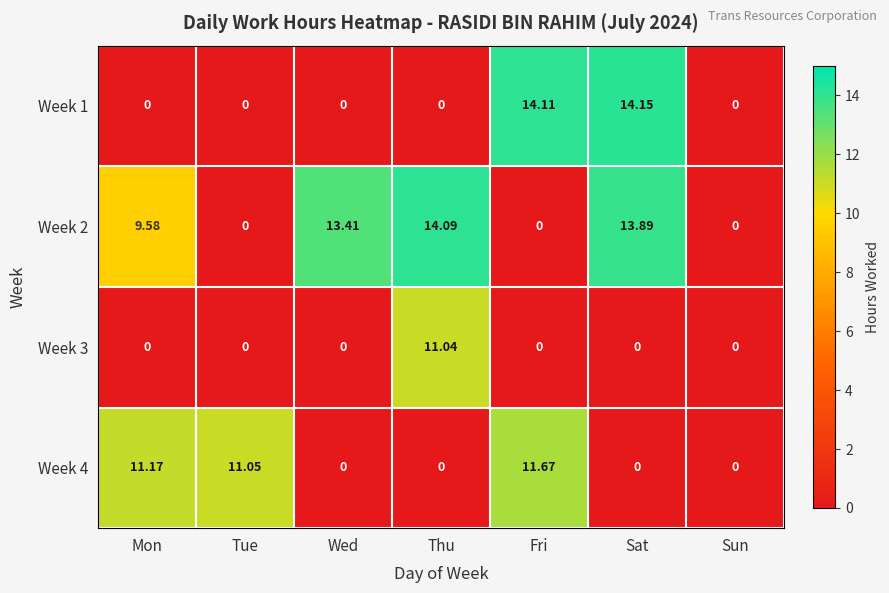

Where is Week 2 nearest to the value 7?

Mon